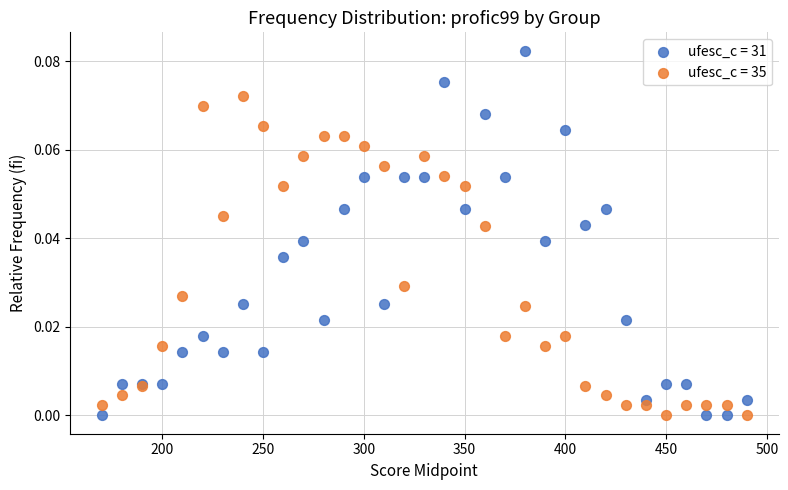

What is the X range (max minus min) for the scatter plot?

320.0